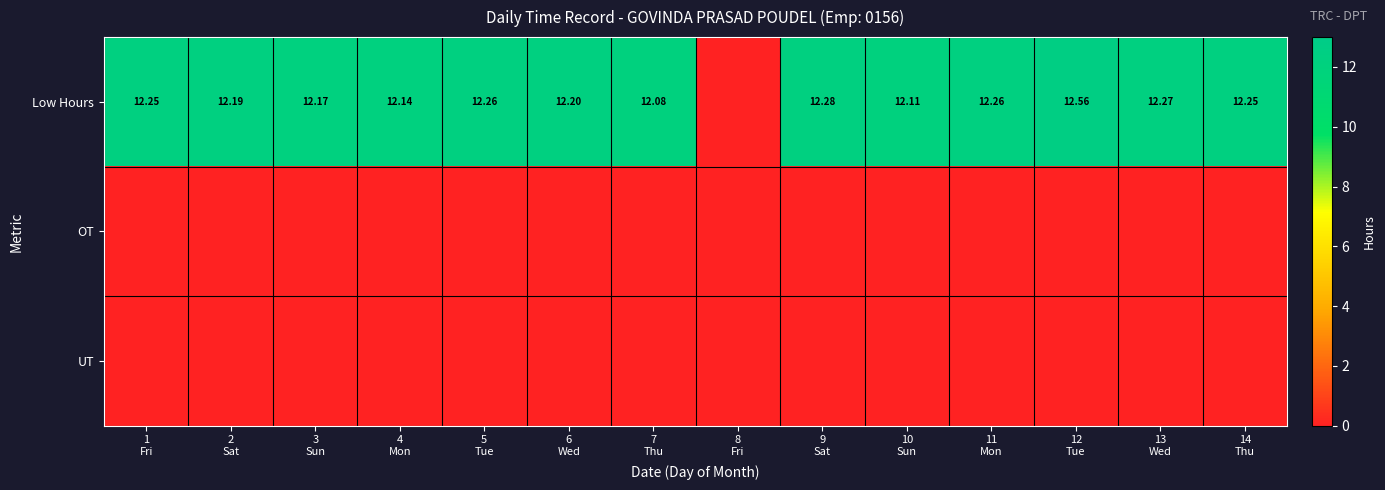

What is the greatest value displayed?

12.6